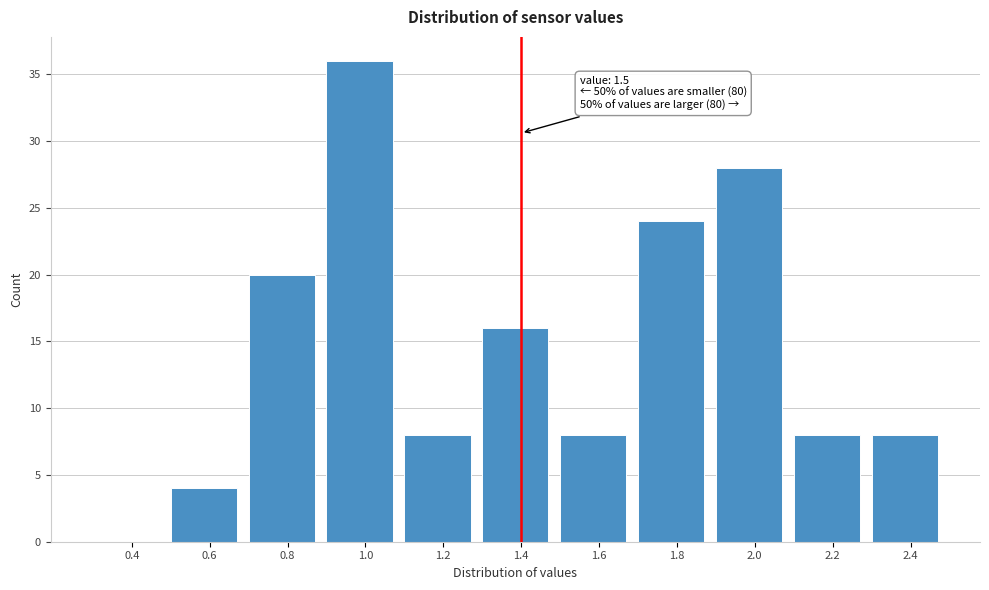

Reading left to right, extract all data points from this chart.

0.4=0	0.6=4	0.8=20	1.0=36	1.2=8	1.4=16	1.6=8	1.8=24	2.0=28	2.2=8	2.4=8